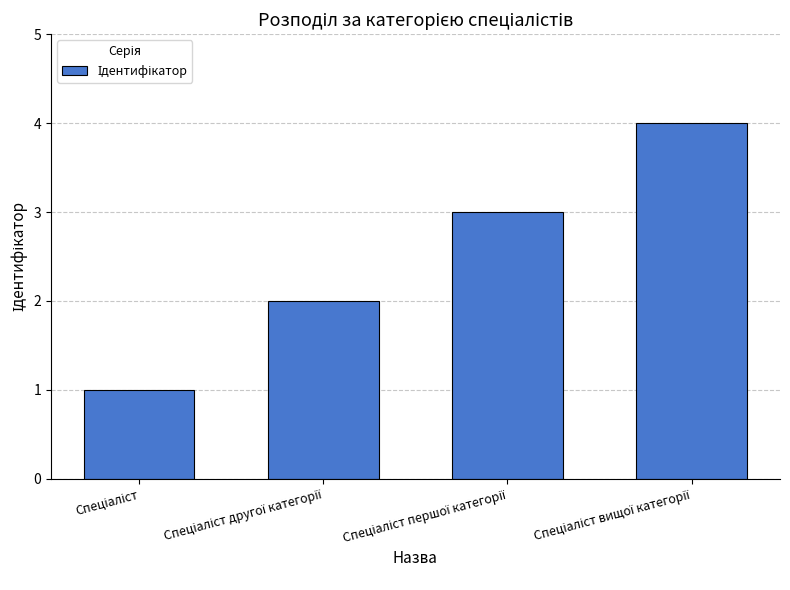

What is the value of the 1st bar from the left?

1